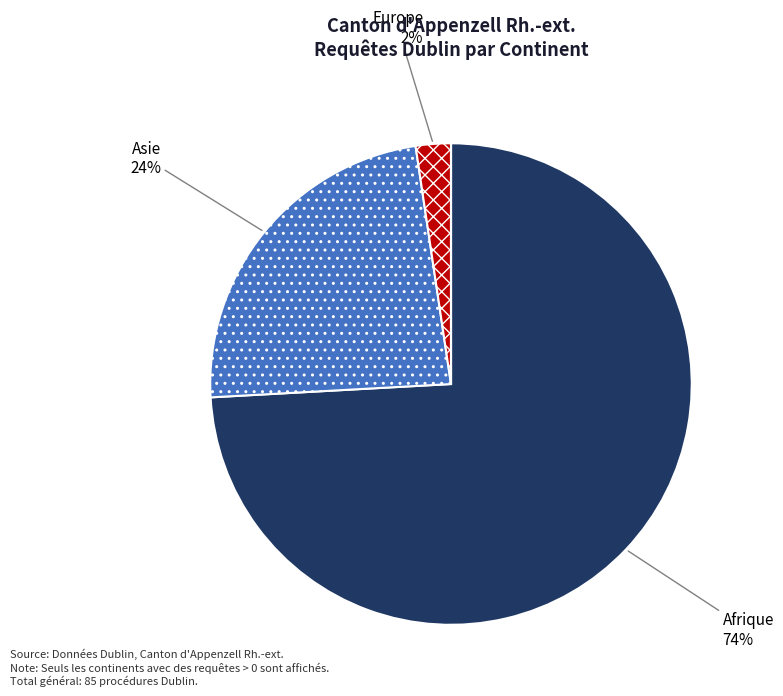

To the nearest percent, what is the difference between the largest and smallest slice percentages?

74%